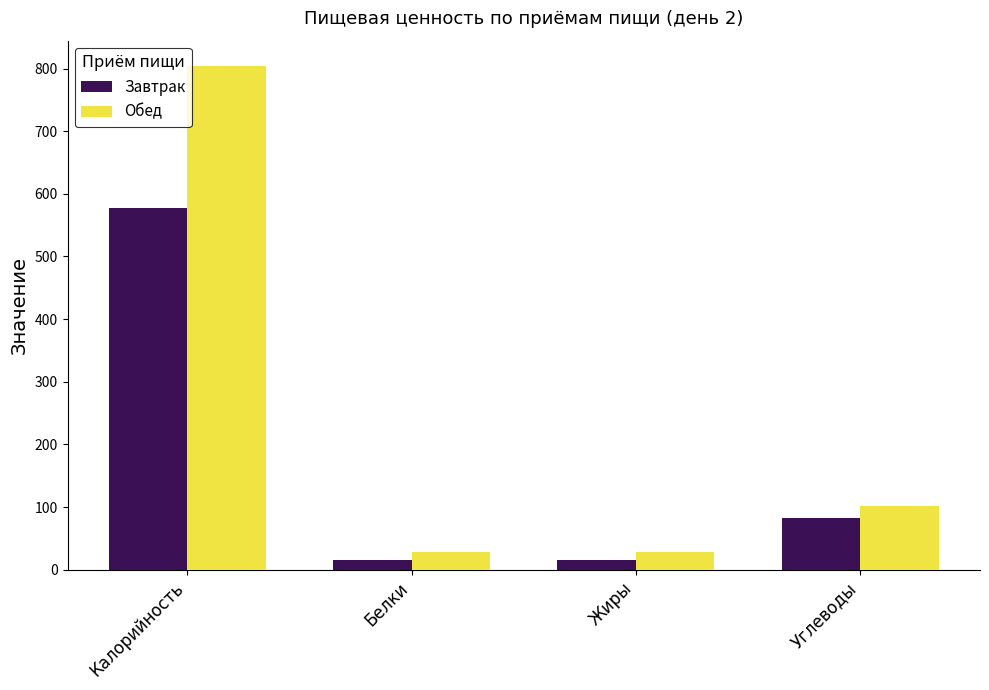

What is the label of the 3rd bar from the right?

Белки